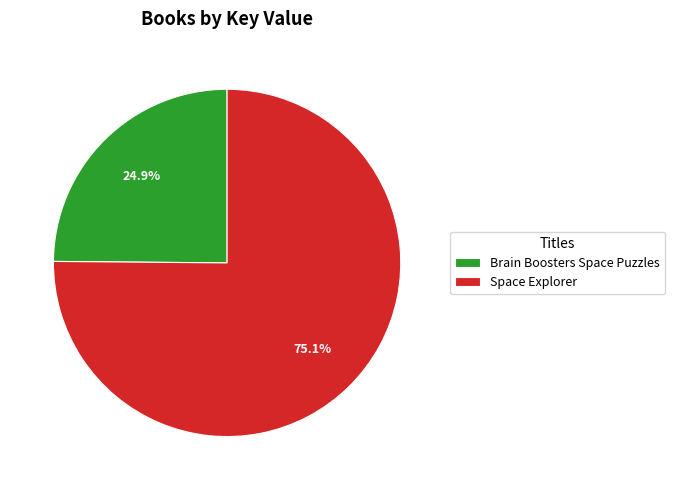

Rank the categories by value from lowest to highest.

Brain Boosters Space Puzzles, Space Explorer